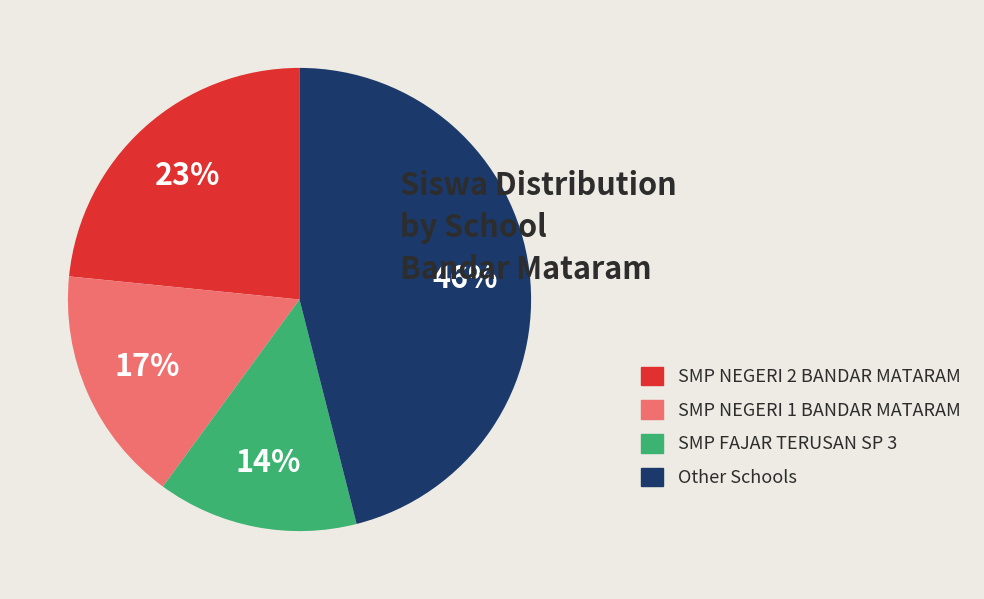

How many segments does this pie chart have?

4